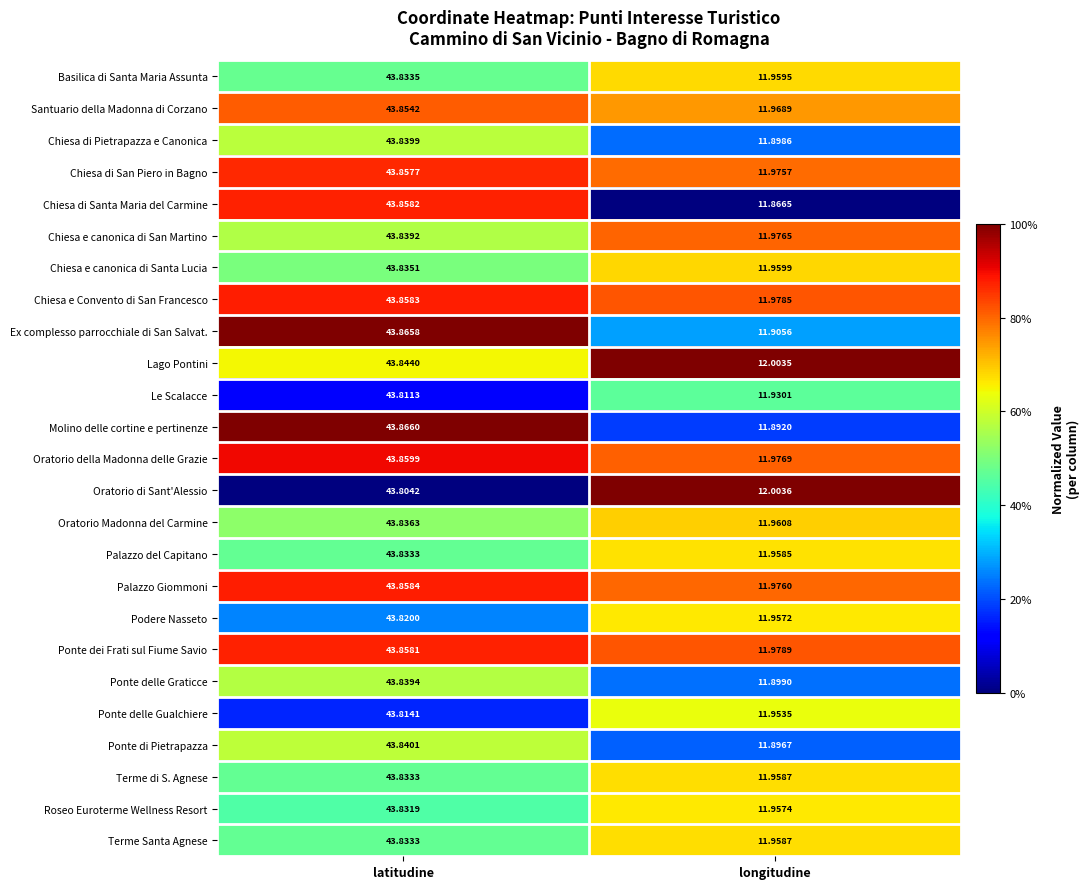

List the labels in order of Chiesa di San Piero in Bagno value, largest first.

latitudine, longitudine